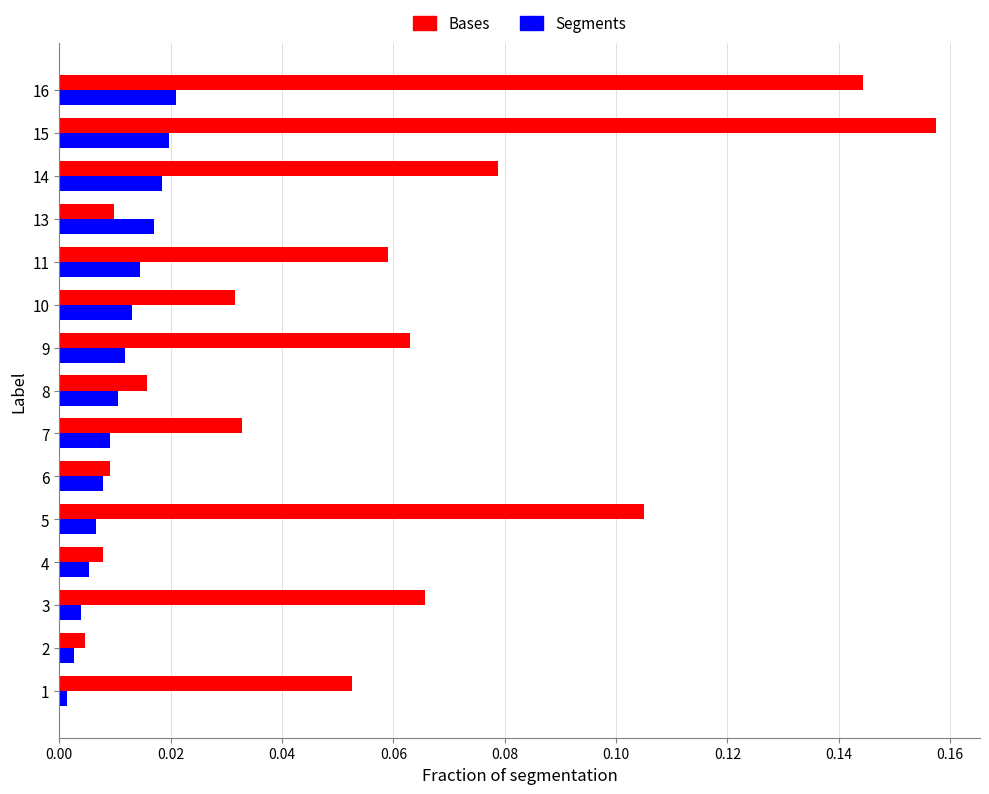

List the series in order of their peak value, highest first.

Bases, Segments